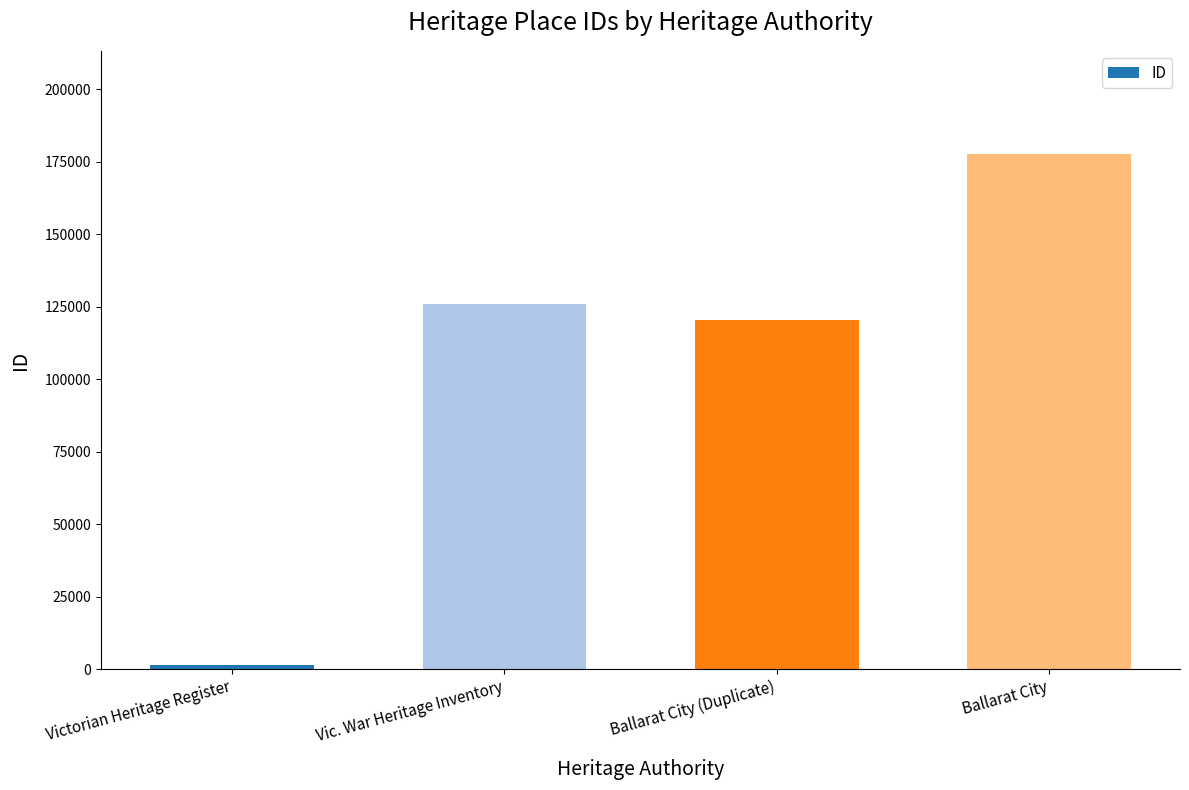

What is the value of the 2nd bar from the left?

126038